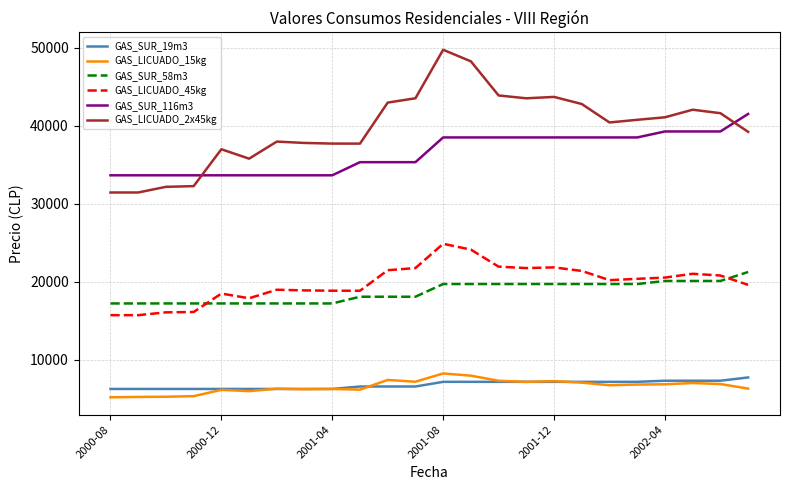

What is the maximum value shown in the chart?

49742.0